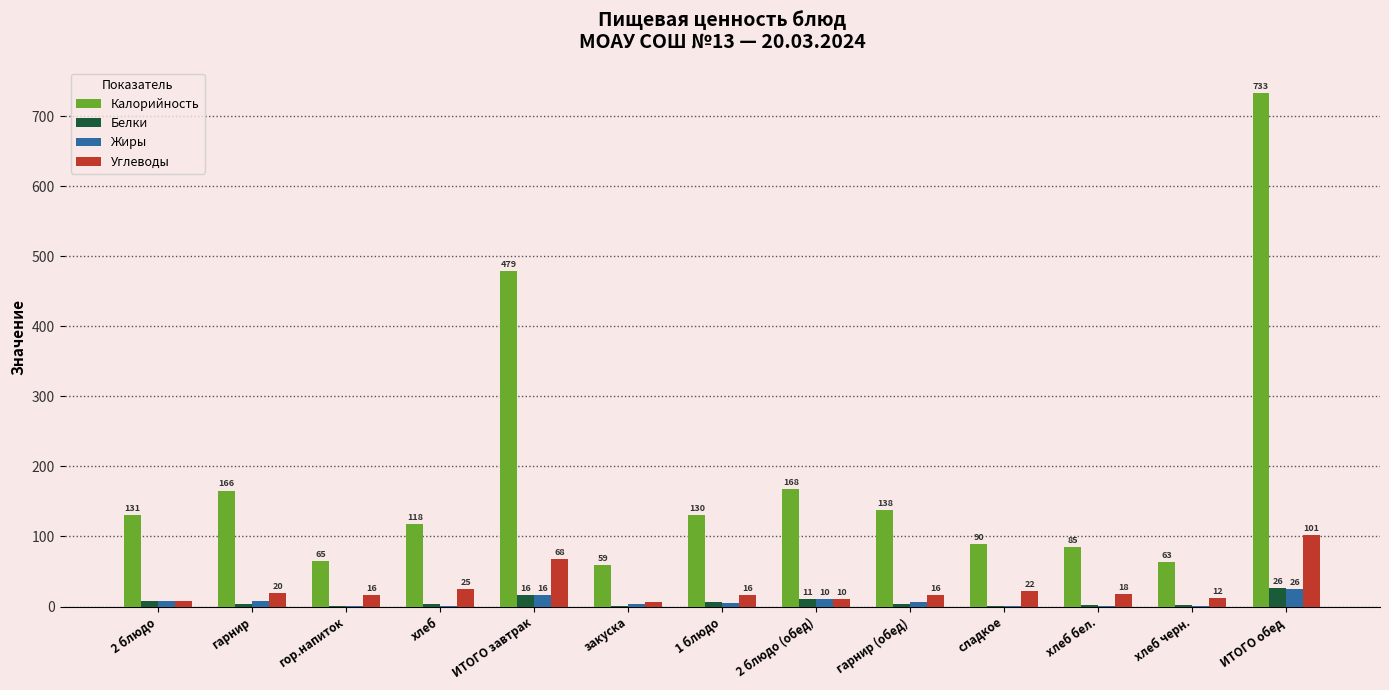

Are the bars horizontal?

No